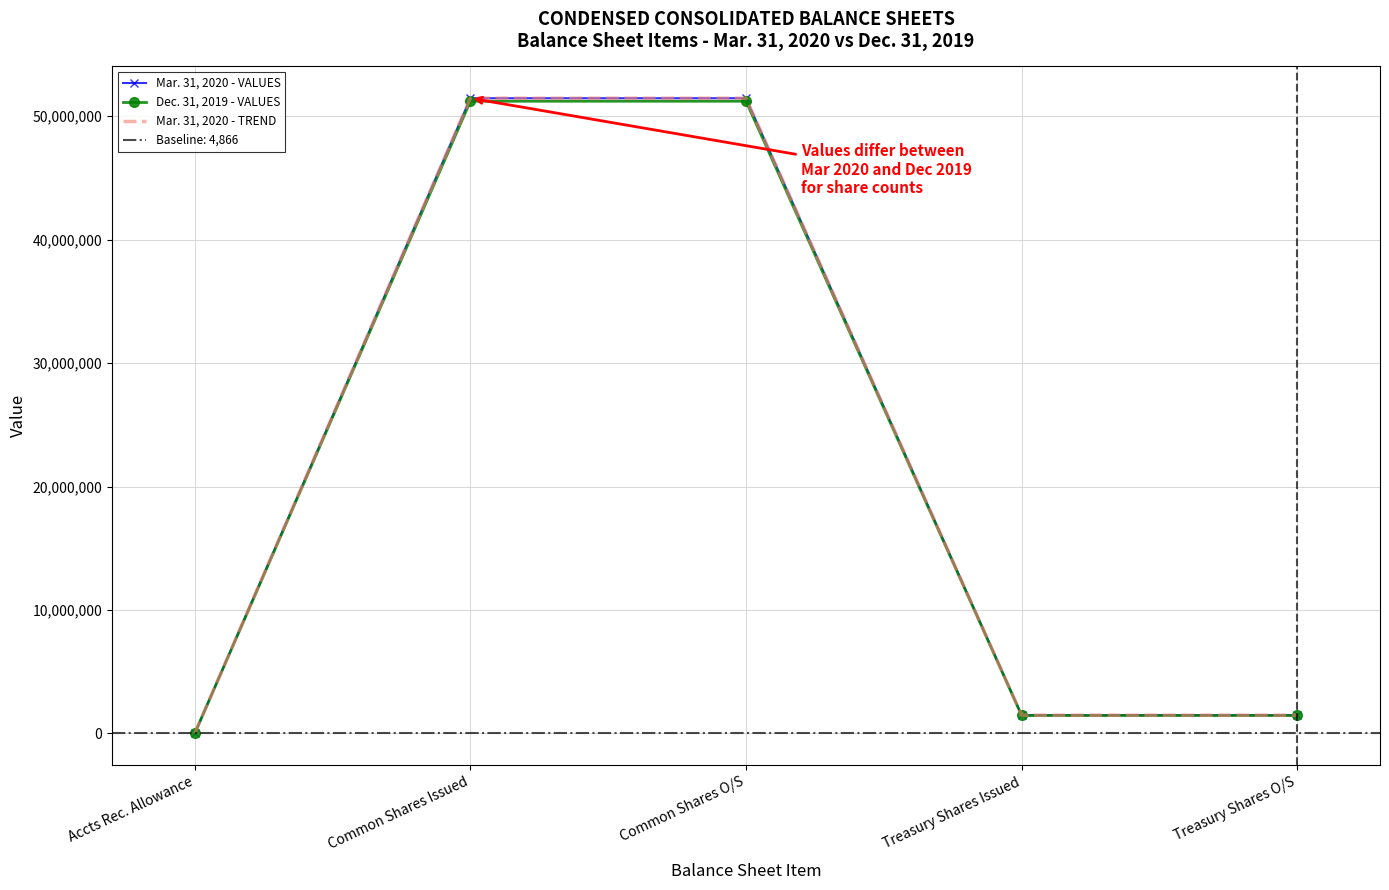

True or false: Mar. 31, 2020 - TREND and Mar. 31, 2020 - VALUES cross at least once.

False